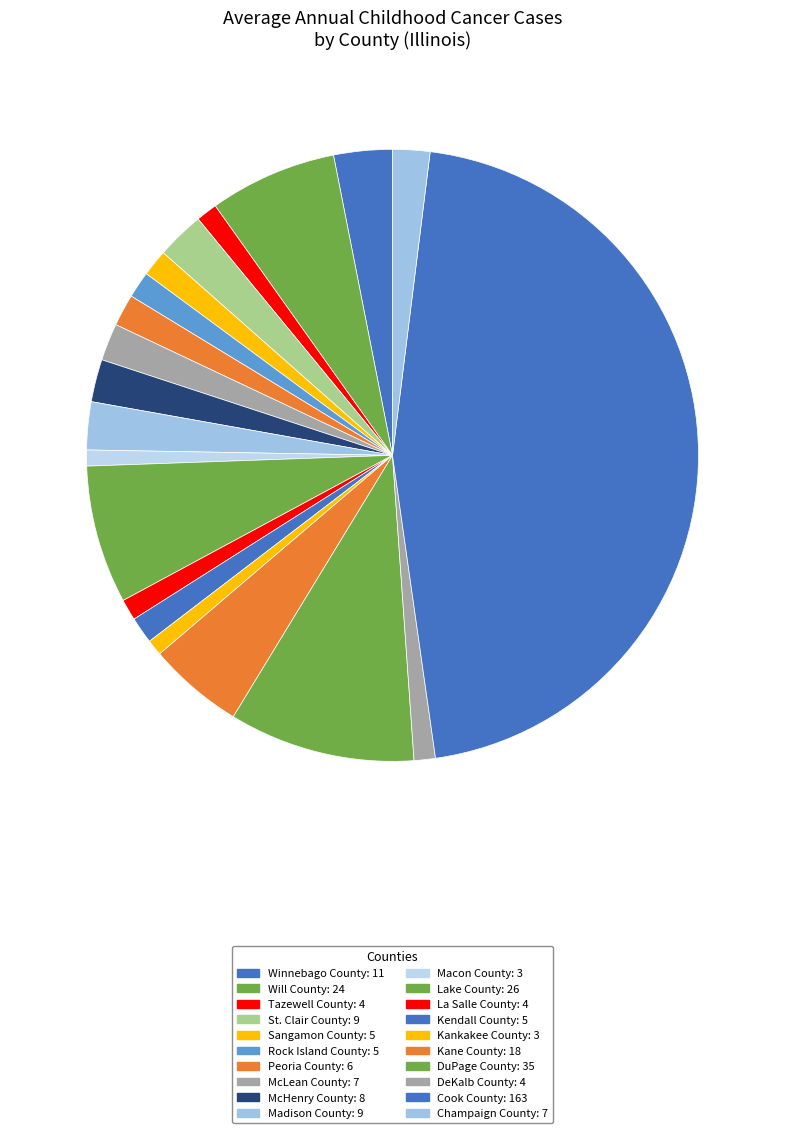

Is it true that Rock Island County is 1% of the pie?

True